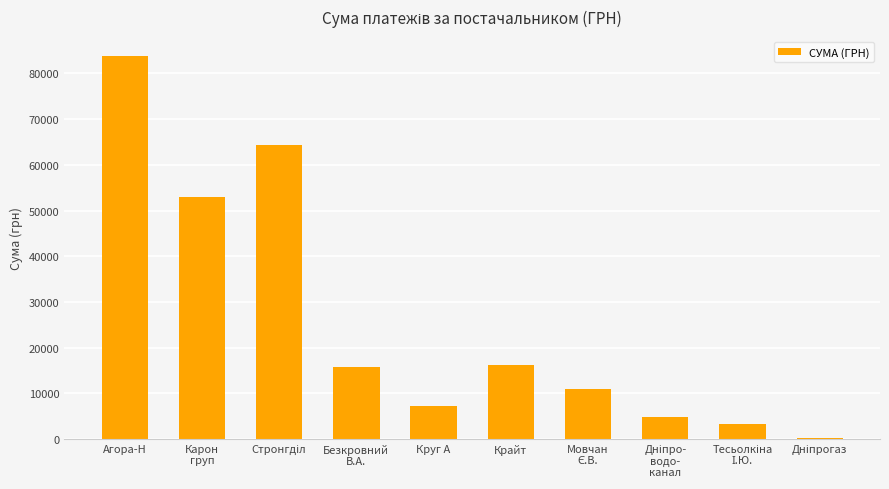

Count the number of data series in this chart.

1